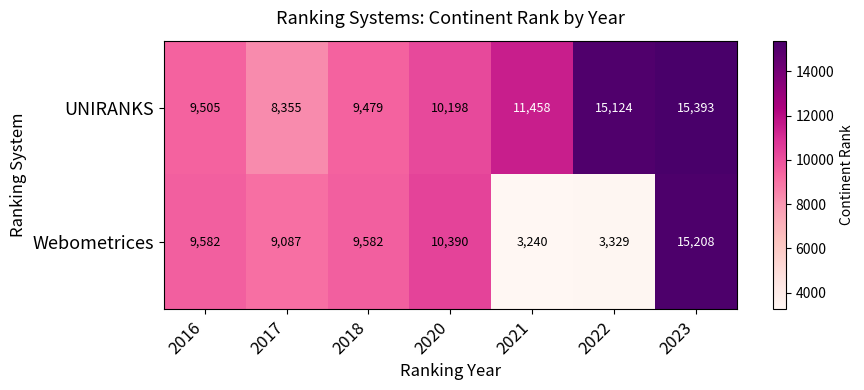

At which category is the sum across all series the highest?

2023